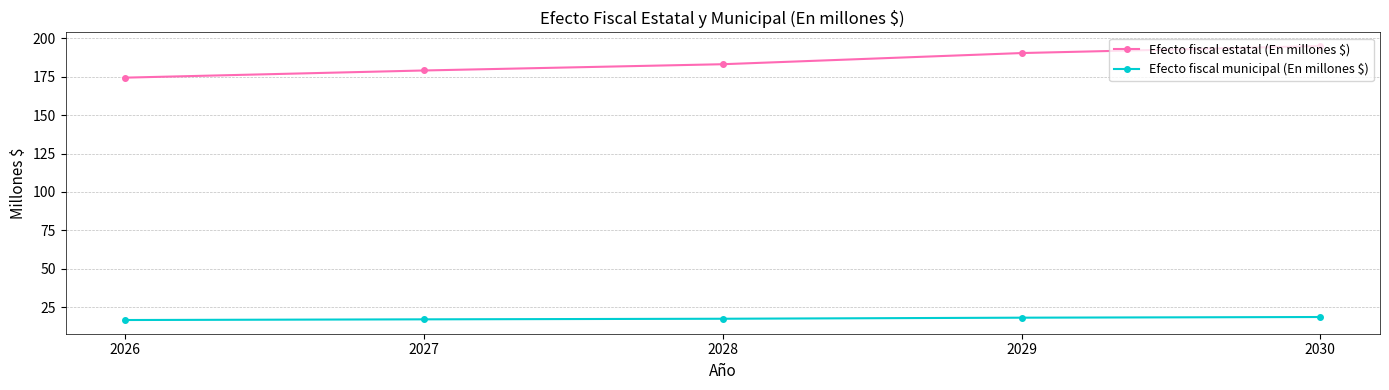

True or false: Efecto fiscal estatal (En millones $) and Efecto fiscal municipal (En millones $) intersect in this chart.

False